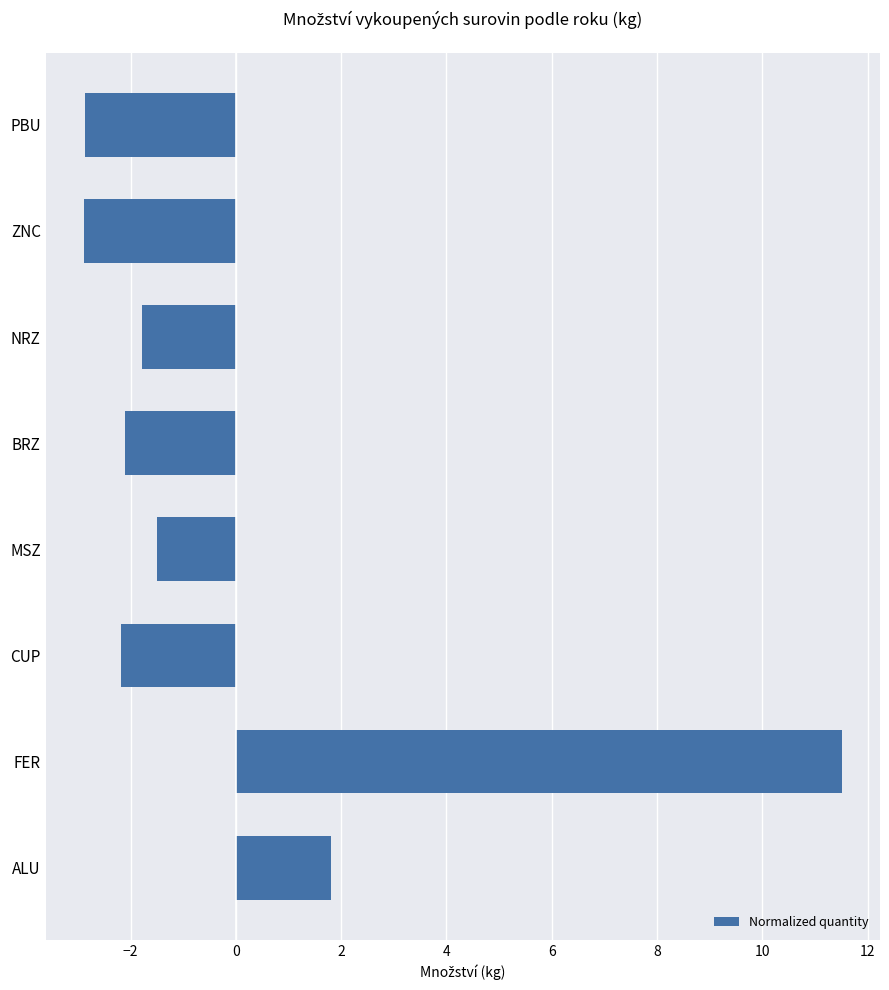

Between FER and NRZ, which is larger?

FER